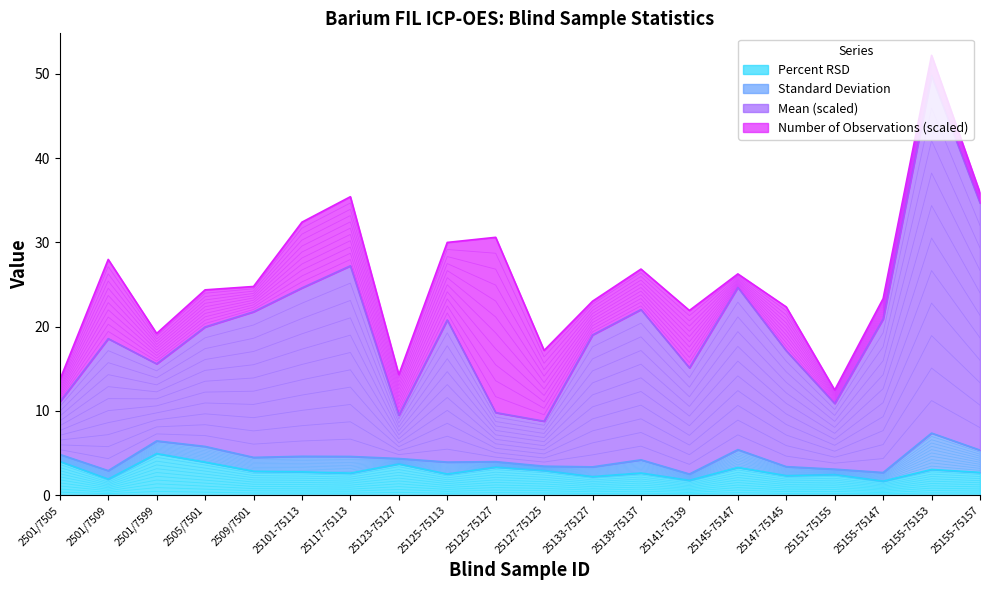

Does the chart have visible grid lines?

No